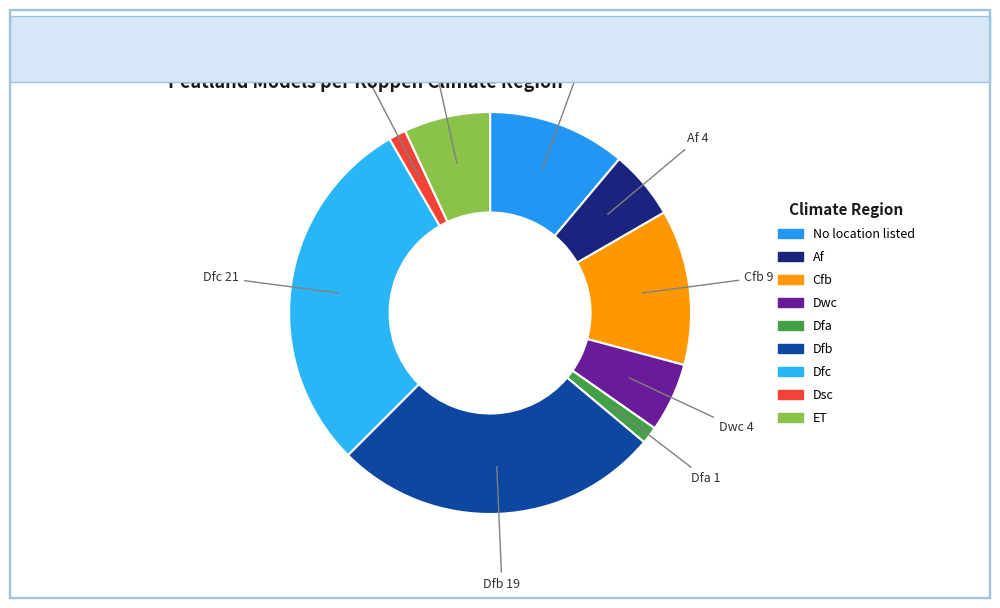

The Cfb slice represents 12% of the pie. True or false?

True